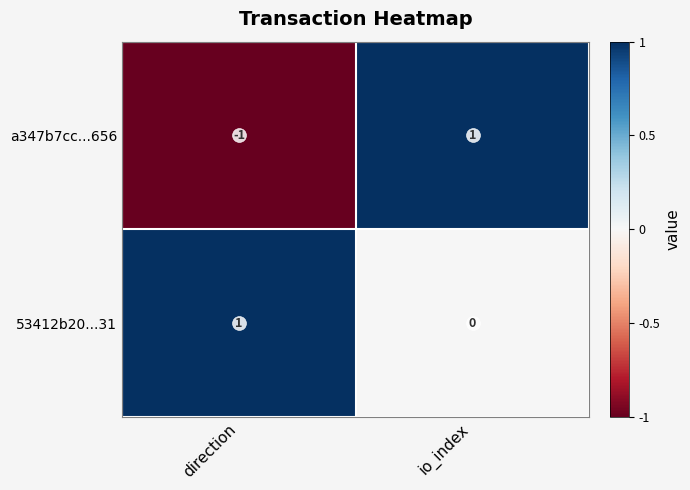

Rank the series at direction from lowest to highest value.

a347b7cc...656, 53412b20...31